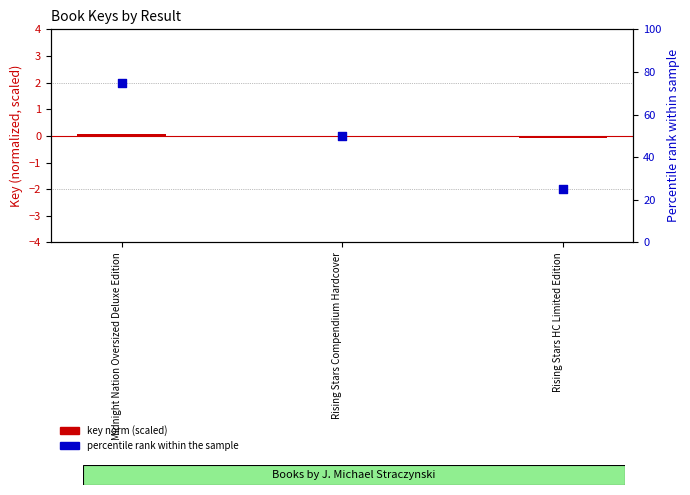

Which series has the largest total across all categories?

percentile rank within the sample